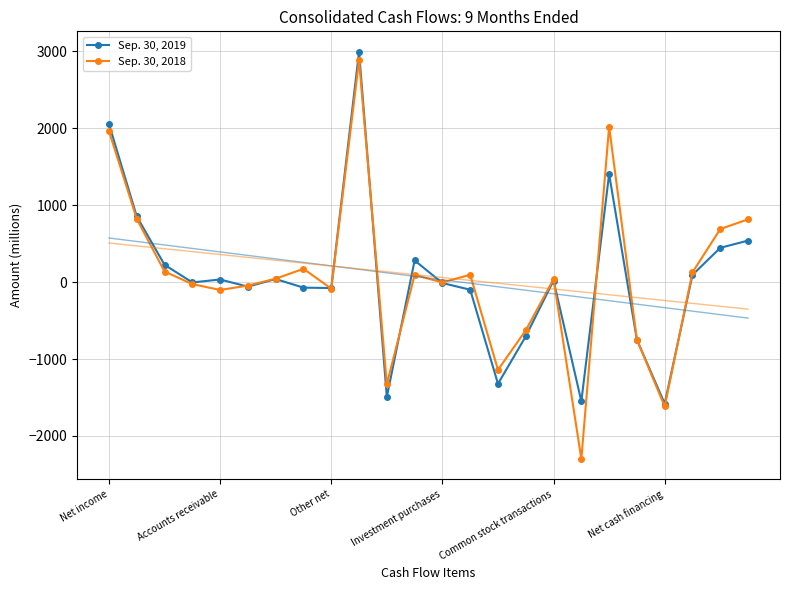

What is the minimum value for Sep. 30, 2019?

-1580